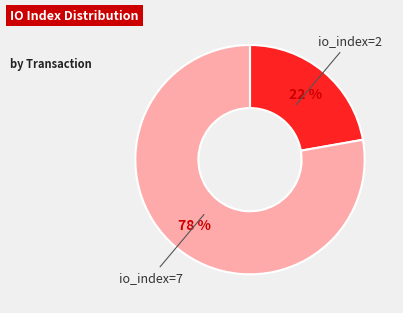

Combined, do io_index=7 and io_index=2 account for over 50%?

Yes